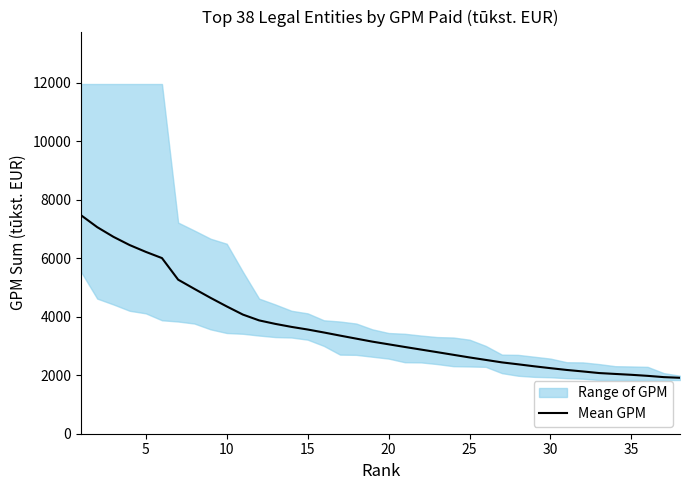

What is the minimum value shown in the chart?

1912.0